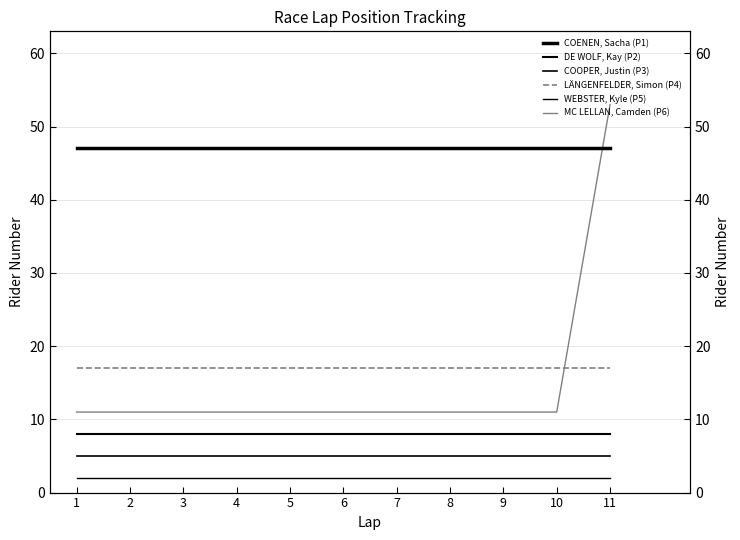

What is the minimum value shown in the chart?

2